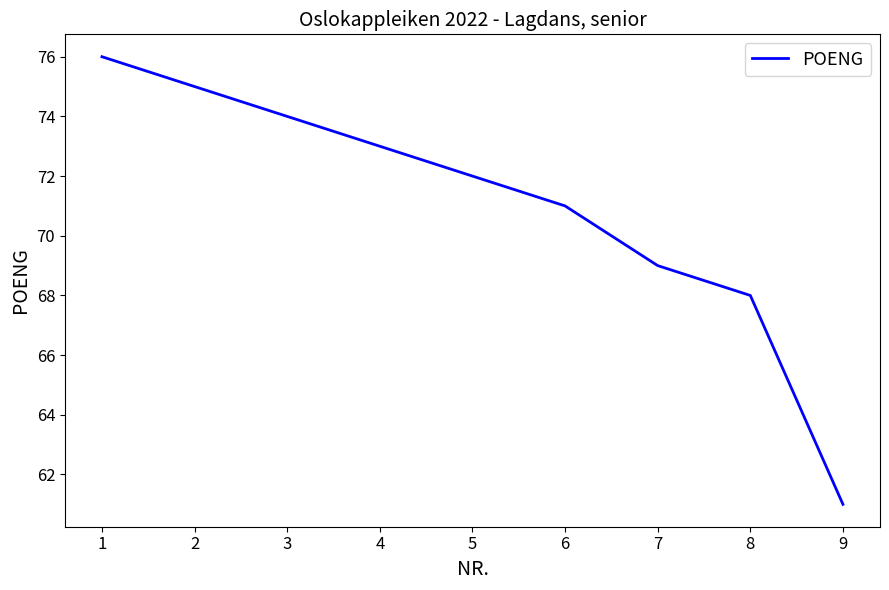

How many series are shown in this chart?

1